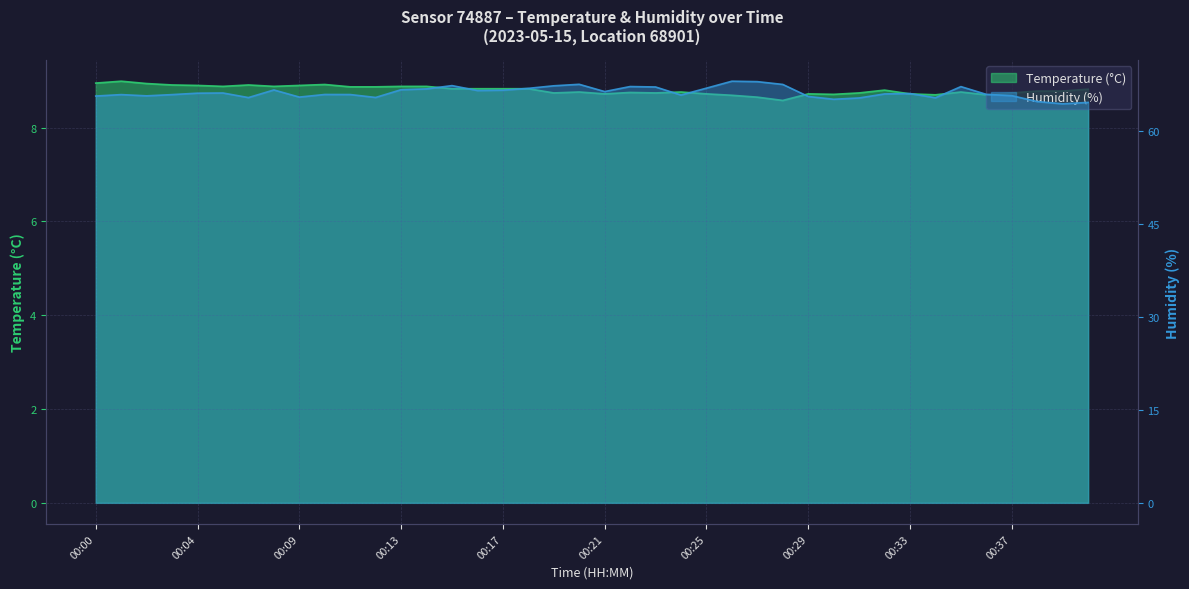

How many lines are shown in the chart?

2